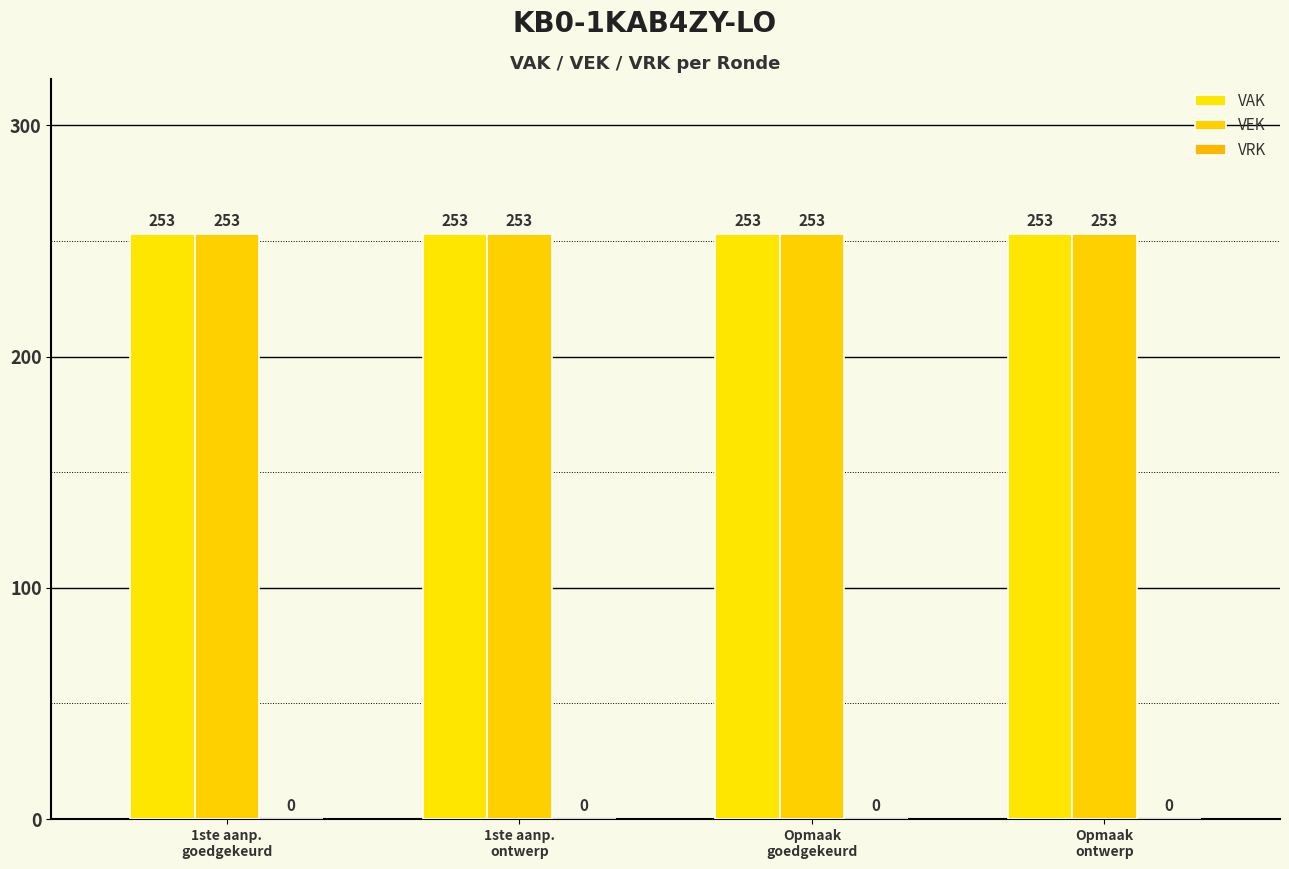

Reading left to right, list all the values displayed in this chart.

VAK: 1ste aanp.
goedgekeurd=253	1ste aanp.
ontwerp=253	Opmaak
goedgekeurd=253	Opmaak
ontwerp=253
VEK: 1ste aanp.
goedgekeurd=253	1ste aanp.
ontwerp=253	Opmaak
goedgekeurd=253	Opmaak
ontwerp=253
VRK: 1ste aanp.
goedgekeurd=0	1ste aanp.
ontwerp=0	Opmaak
goedgekeurd=0	Opmaak
ontwerp=0